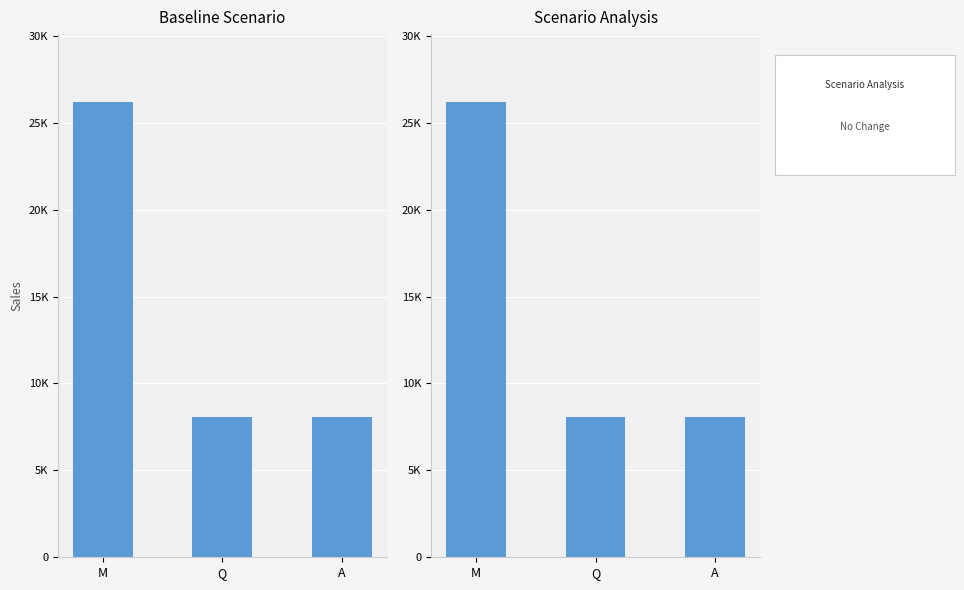

What is the value of the 2nd bar from the left?

8066